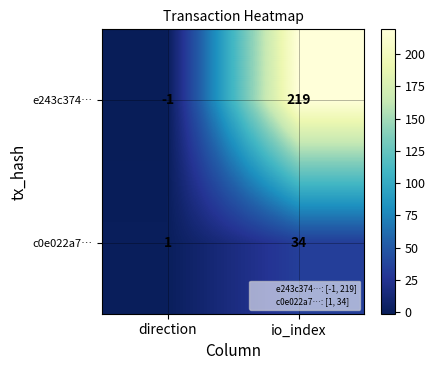

What is the difference between the e243c374… values at direction and io_index?

220